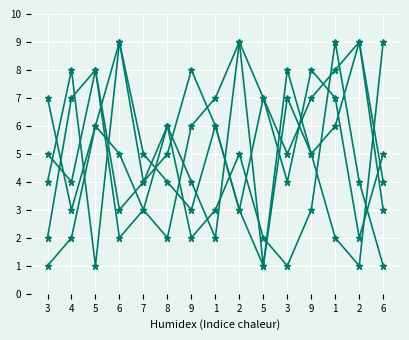

How many distinct data groups are displayed?

5